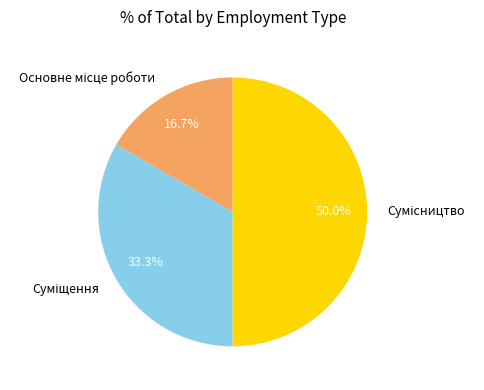

What percentage is the Сумісництво slice, to the nearest percent?

50%